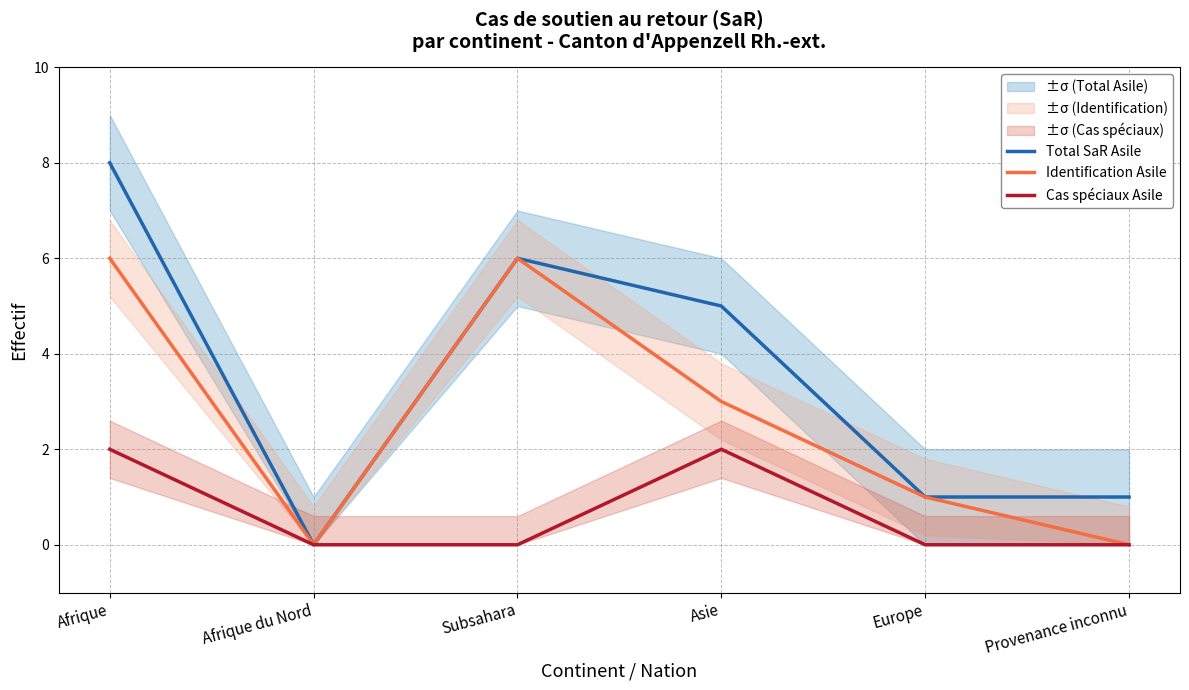

True or false: Total SaR Asile and Cas spéciaux Asile intersect in this chart.

False